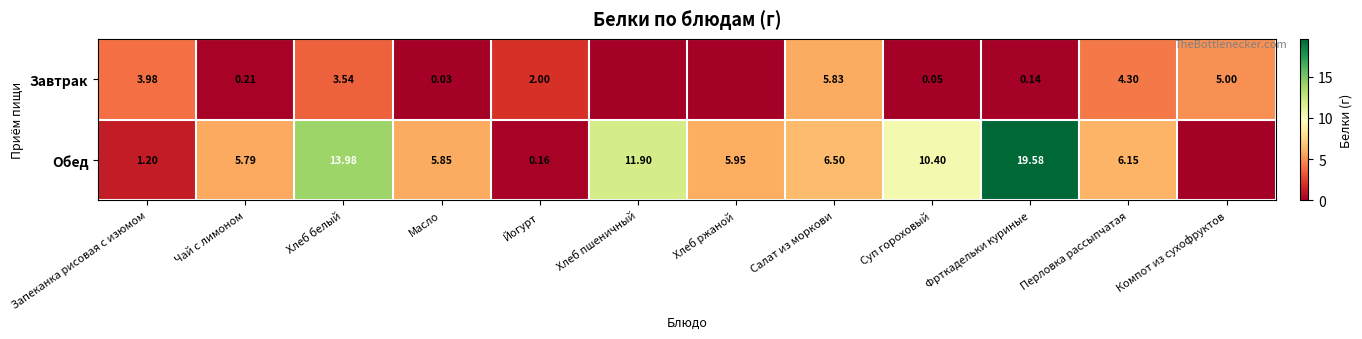

At Чай с лимоном, list the series in order from largest to smallest.

Обед, Завтрак